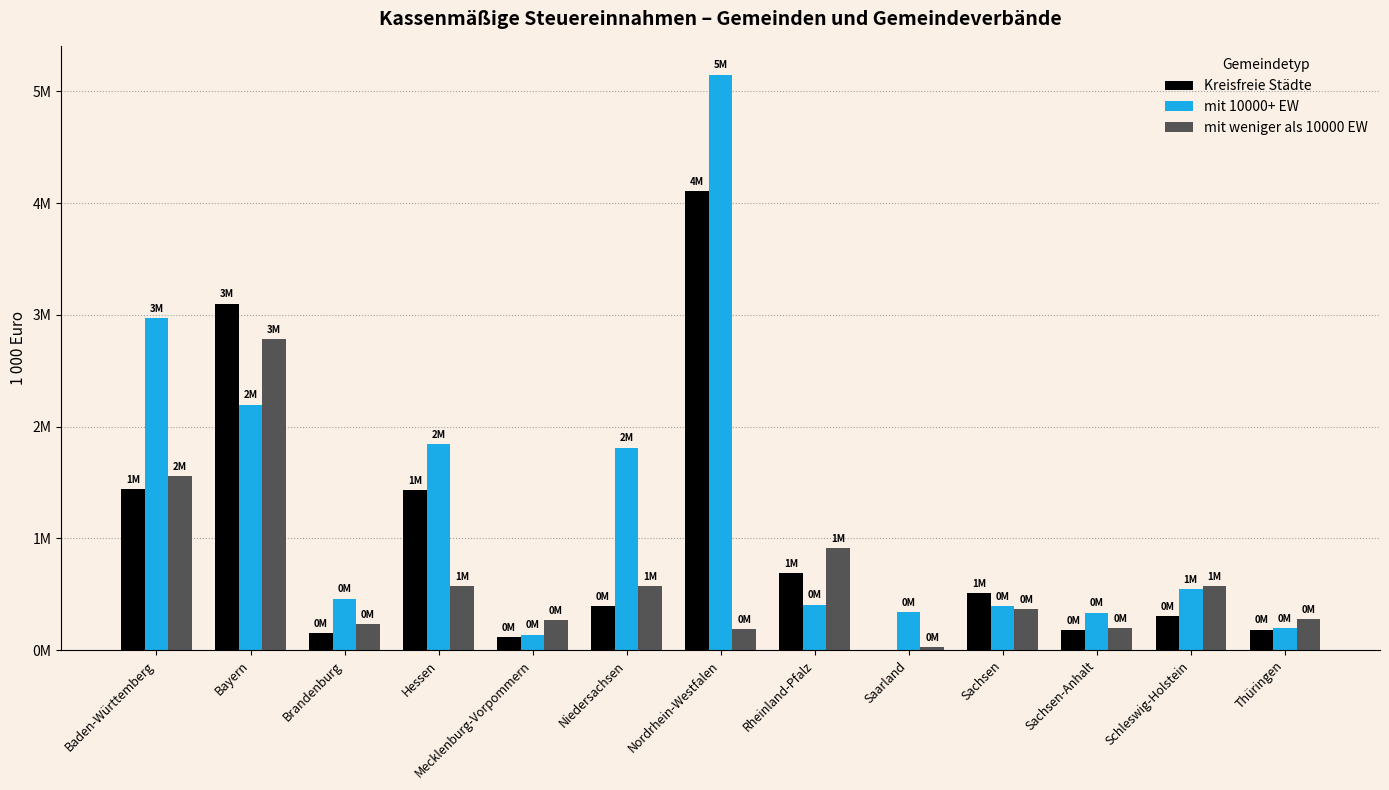

Are the bars horizontal?

No